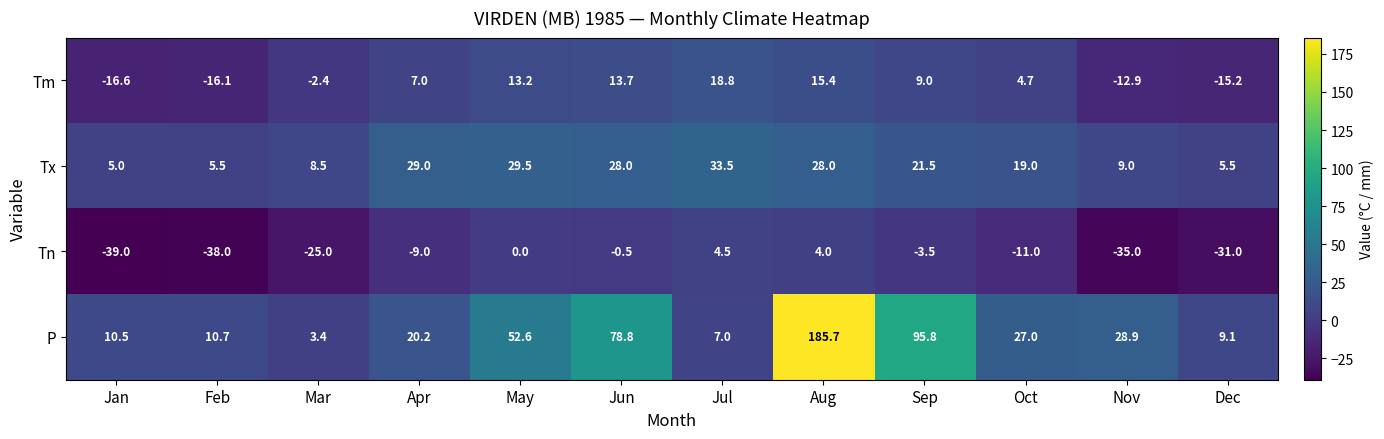

What is the sum of all Tn values?

-183.5